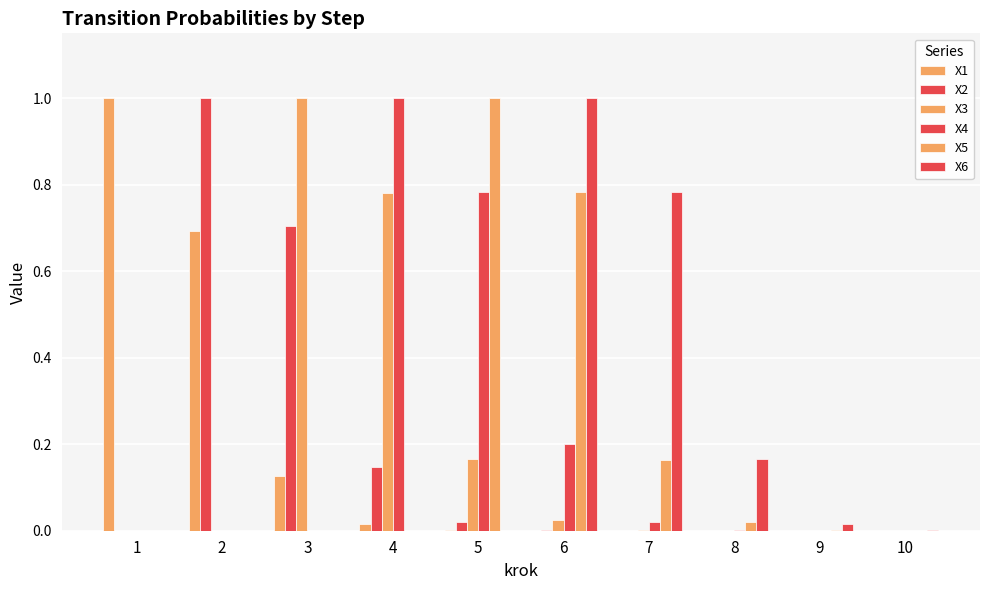

Does the chart contain stacked bars?

No